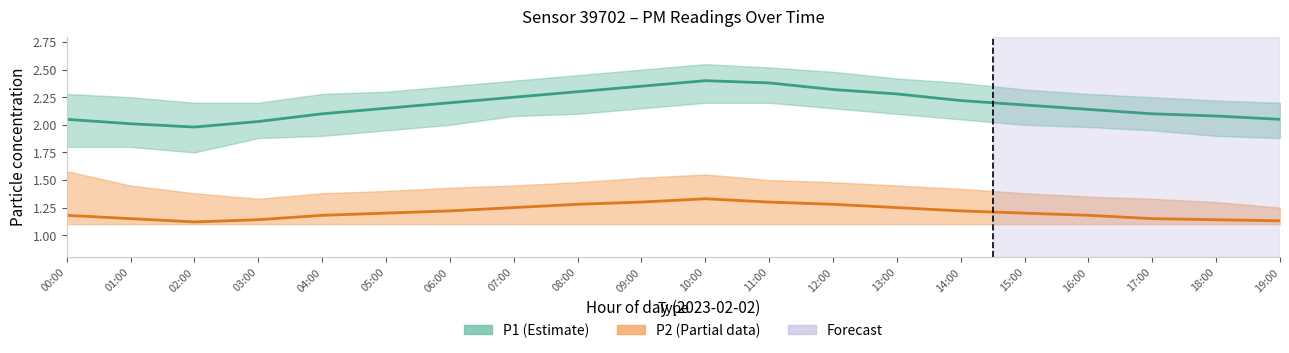

How many distinct data groups are displayed?

2